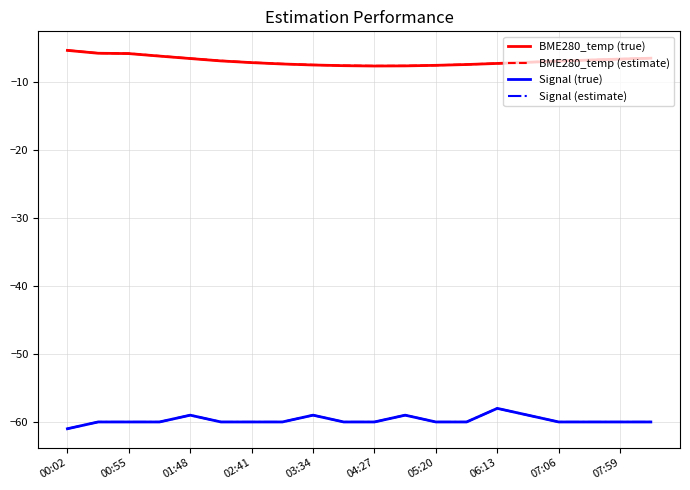

Which label corresponds to the smallest value in the chart?

00:02